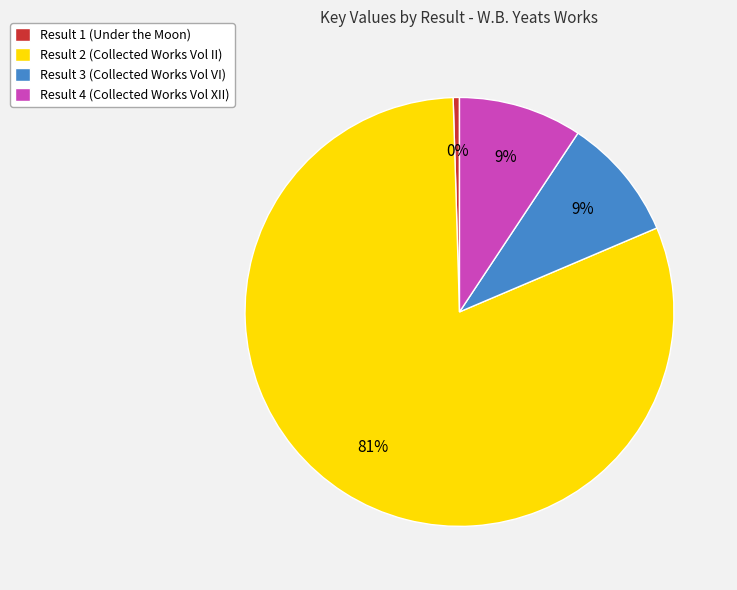

Approximately how many times larger is the value at Result 4 (Collected Works Vol XII) compared to Result 3 (Collected Works Vol VI)?

1.0